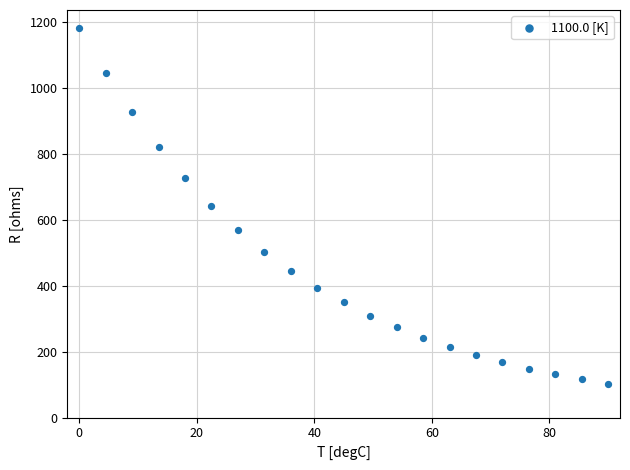

What is the range of Y values (max minus min)?

1079.8